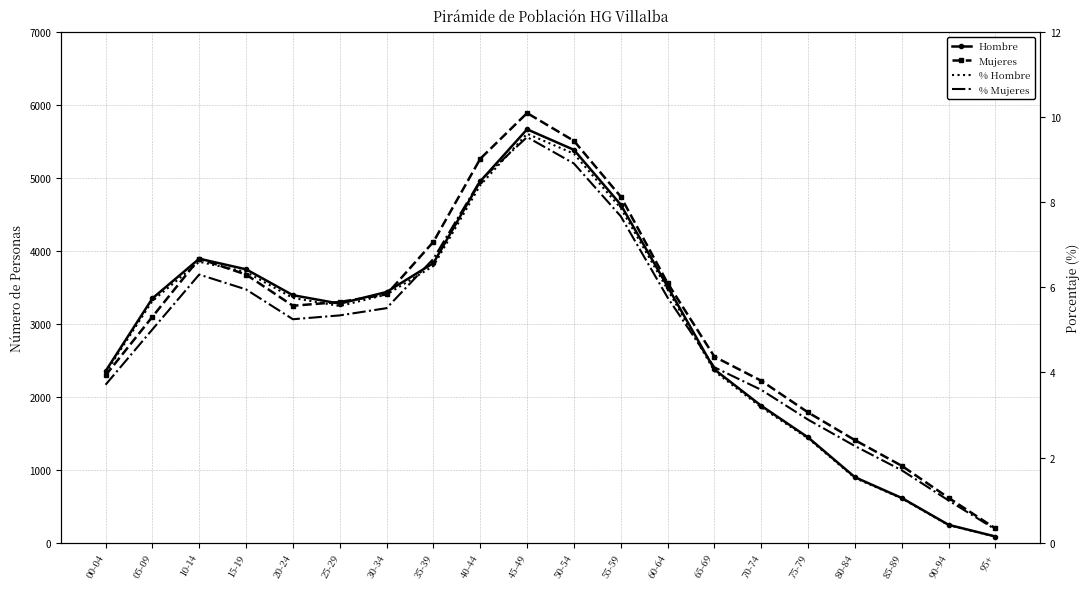

At how many categories does at least one series exceed 3744?

7